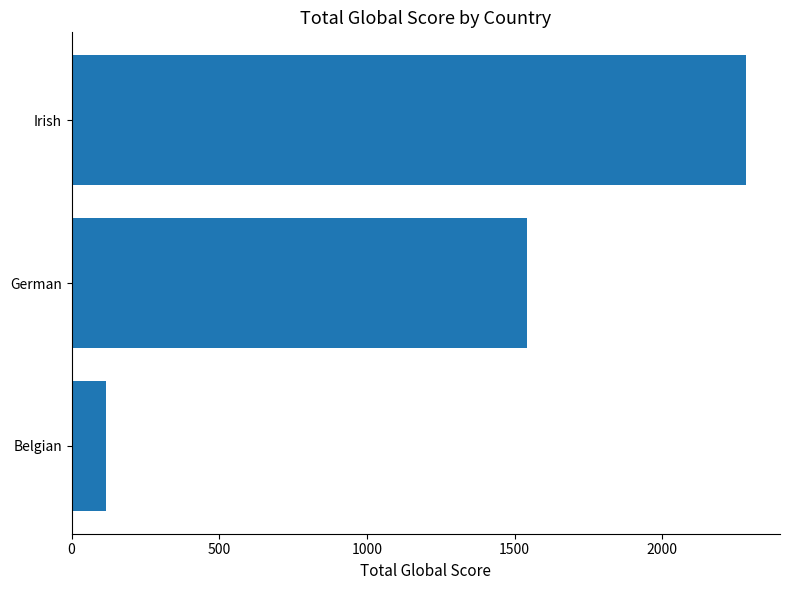

What is the minimum value shown in the chart?

116